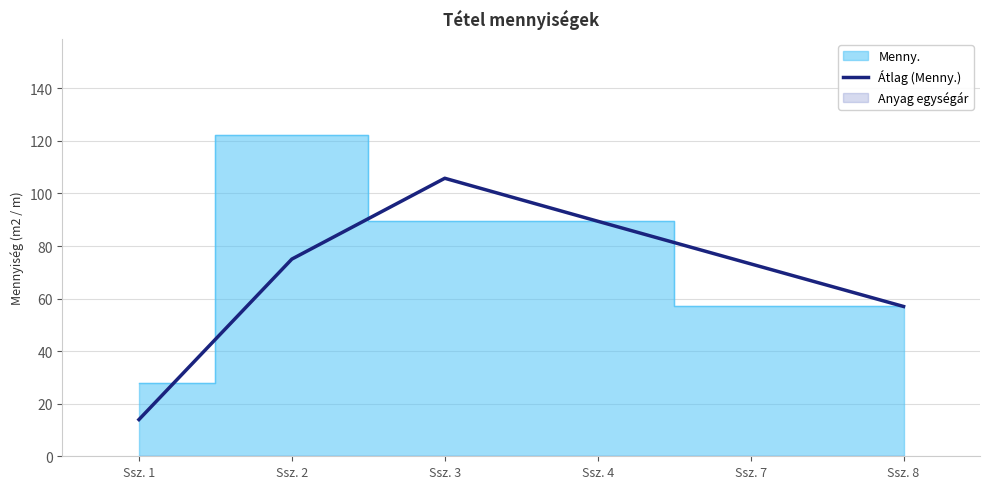

What is the highest value of the Átlag (Menny.) series?

105.8